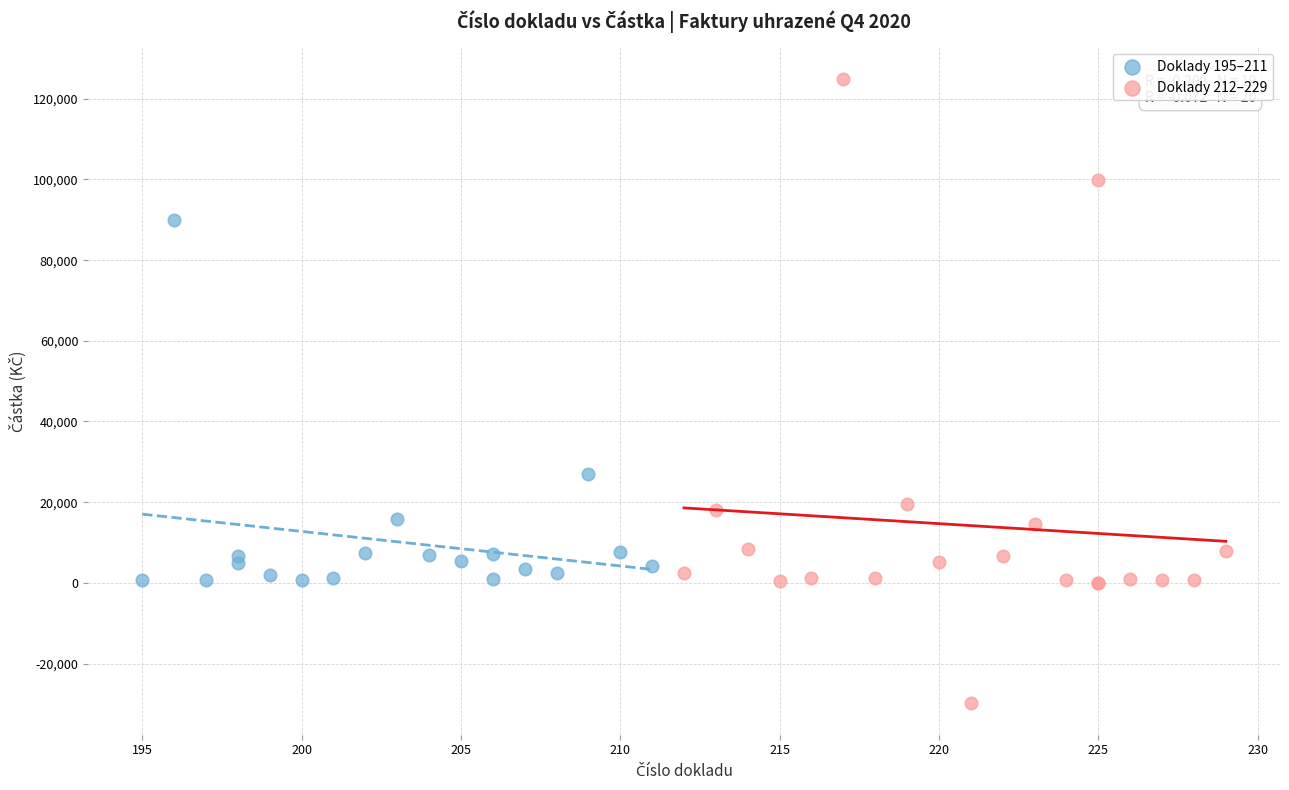

What are all the series names shown in the legend?

Doklady 195–211, Doklady 212–229